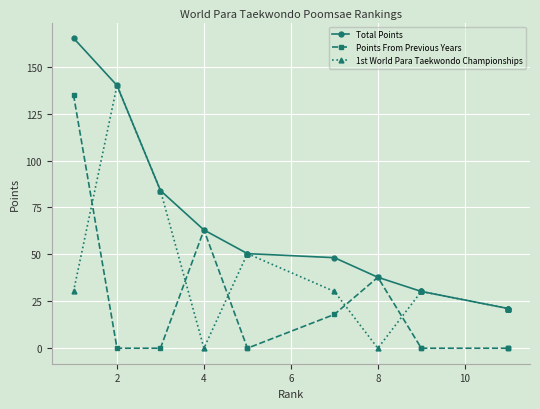

Which series has the widest spread of values?

Total Points